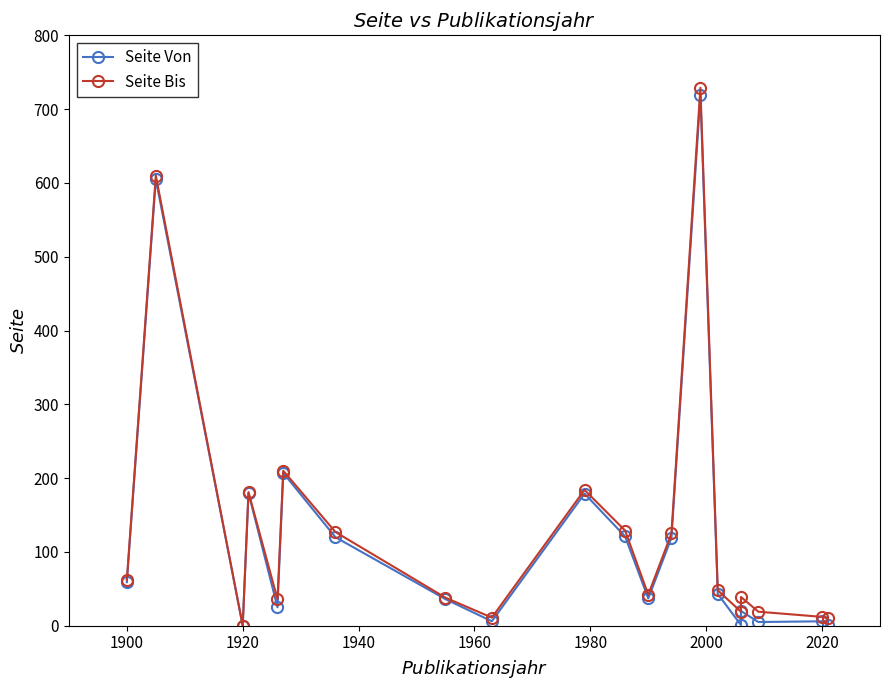

Between 2020 and 1980, which is larger?

1980